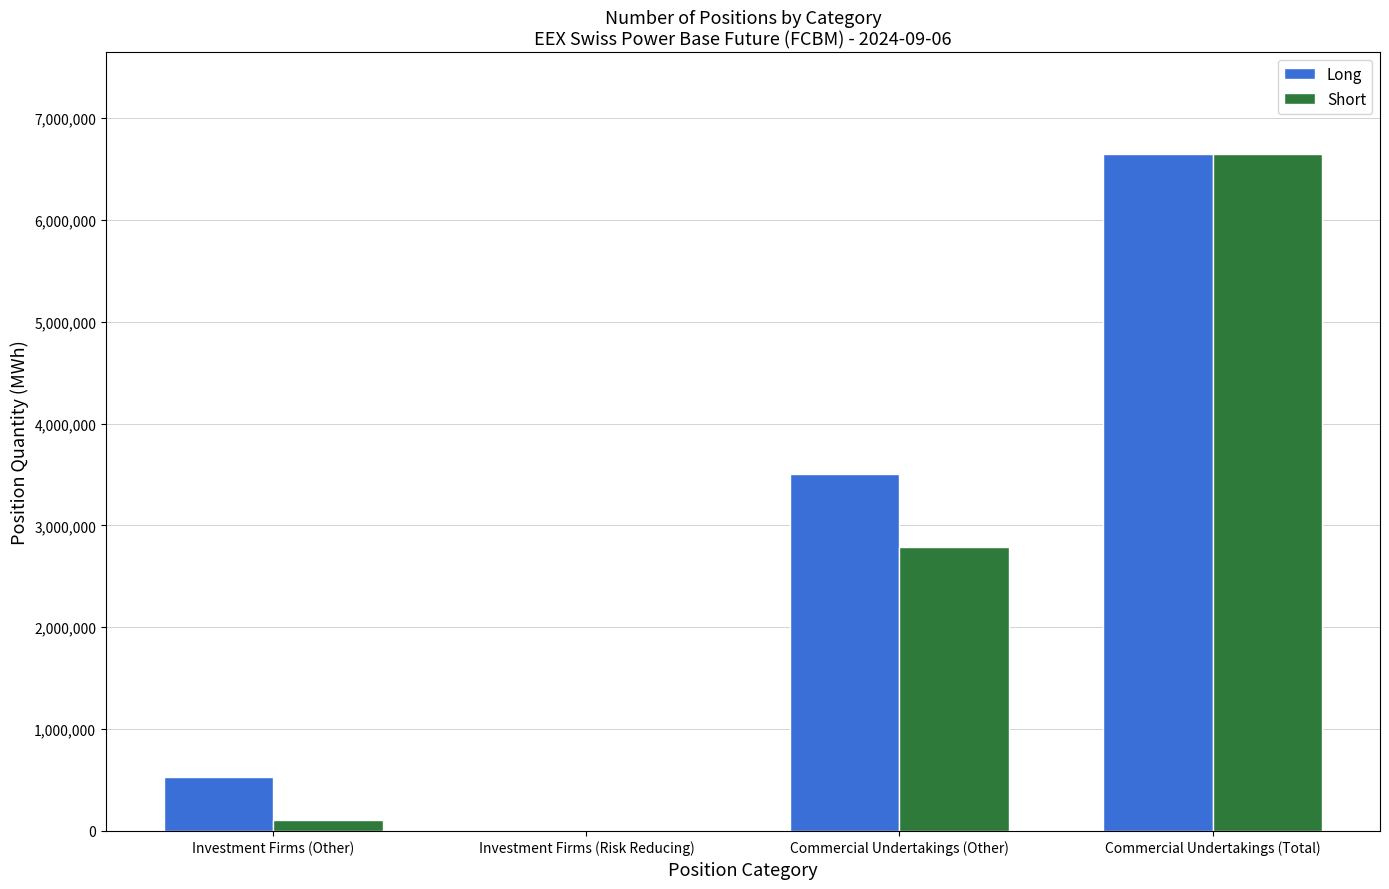

How many positive values does the Long series have?

3